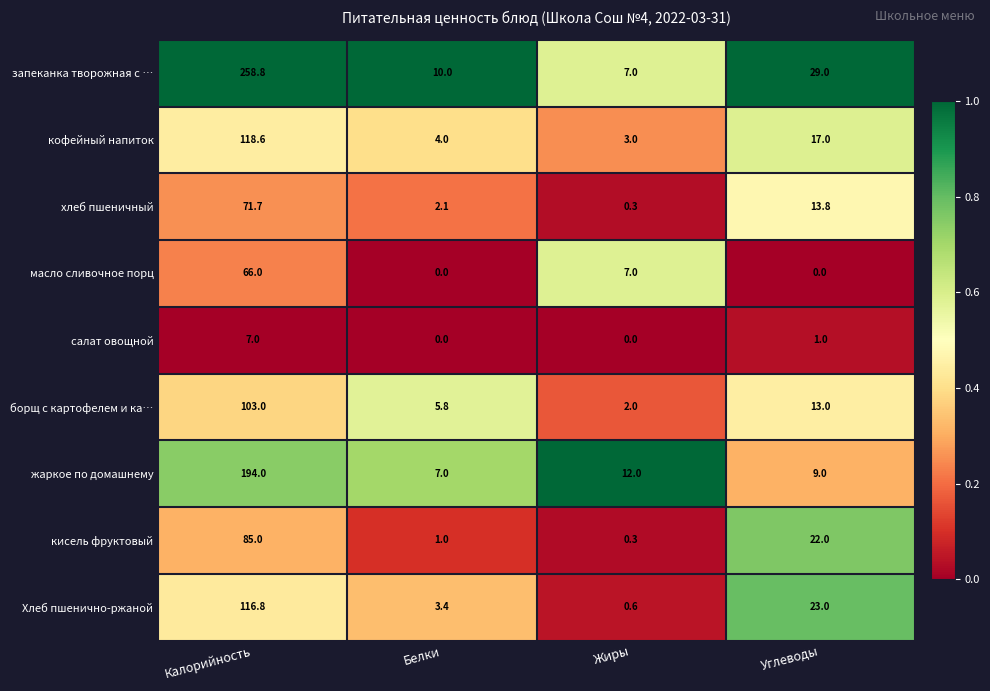

At Калорийность, list the series in order from largest to smallest.

запеканка творожная с …, жаркое по домашнему, кофейный напиток, Хлеб пшенично-ржаной, борщ с картофелем и ка…, кисель фруктовый, хлеб пшеничный, масло сливочное порц, салат овощной